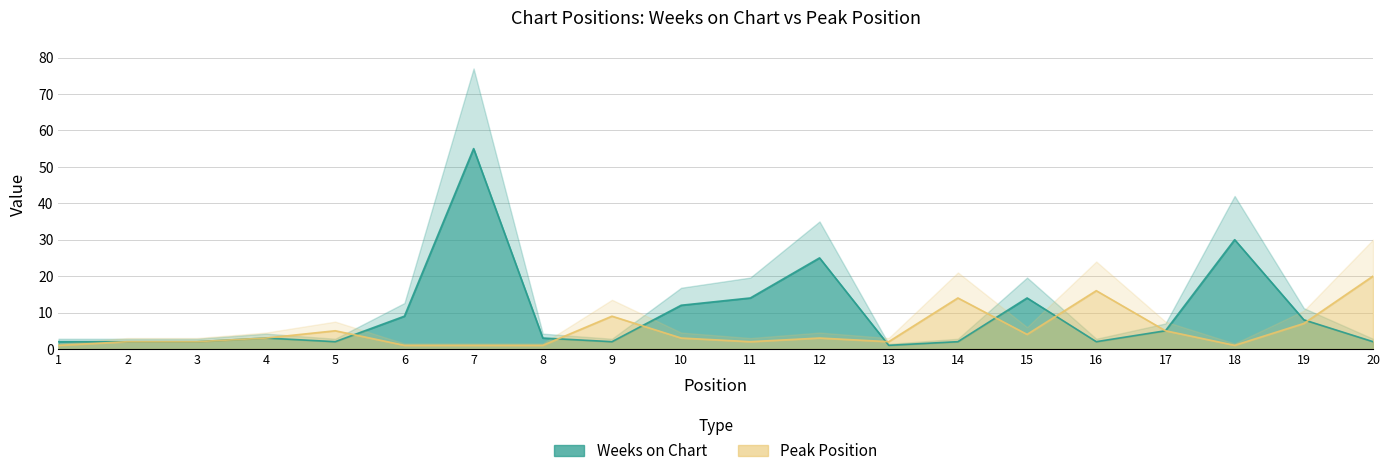

Which has a higher value, 14 or 20?

14